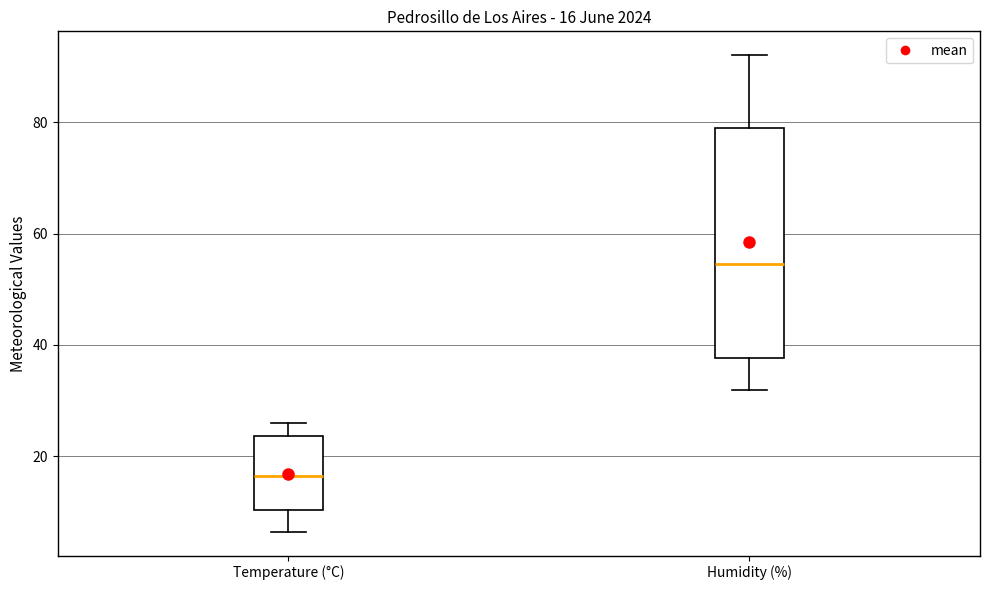

Which box is the tallest, from its lower edge to its upper edge?

Humidity (%)